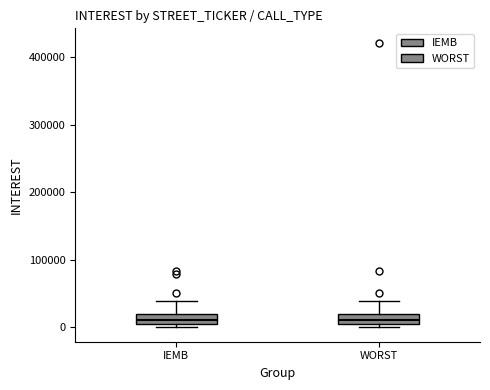

Reading left to right, read every box against the y-axis: the position of its median line, the range the box covers, and the ends of its whiskers. The values are not printed on the chart, so give them approximately, as read against the axis.

IEMB: median 10000, box 0 to 20000, whiskers 0 (just below the box's lower edge) to 40000
WORST: median 10000, box 0 to 20000, whiskers 0 (just below the box's lower edge) to 40000